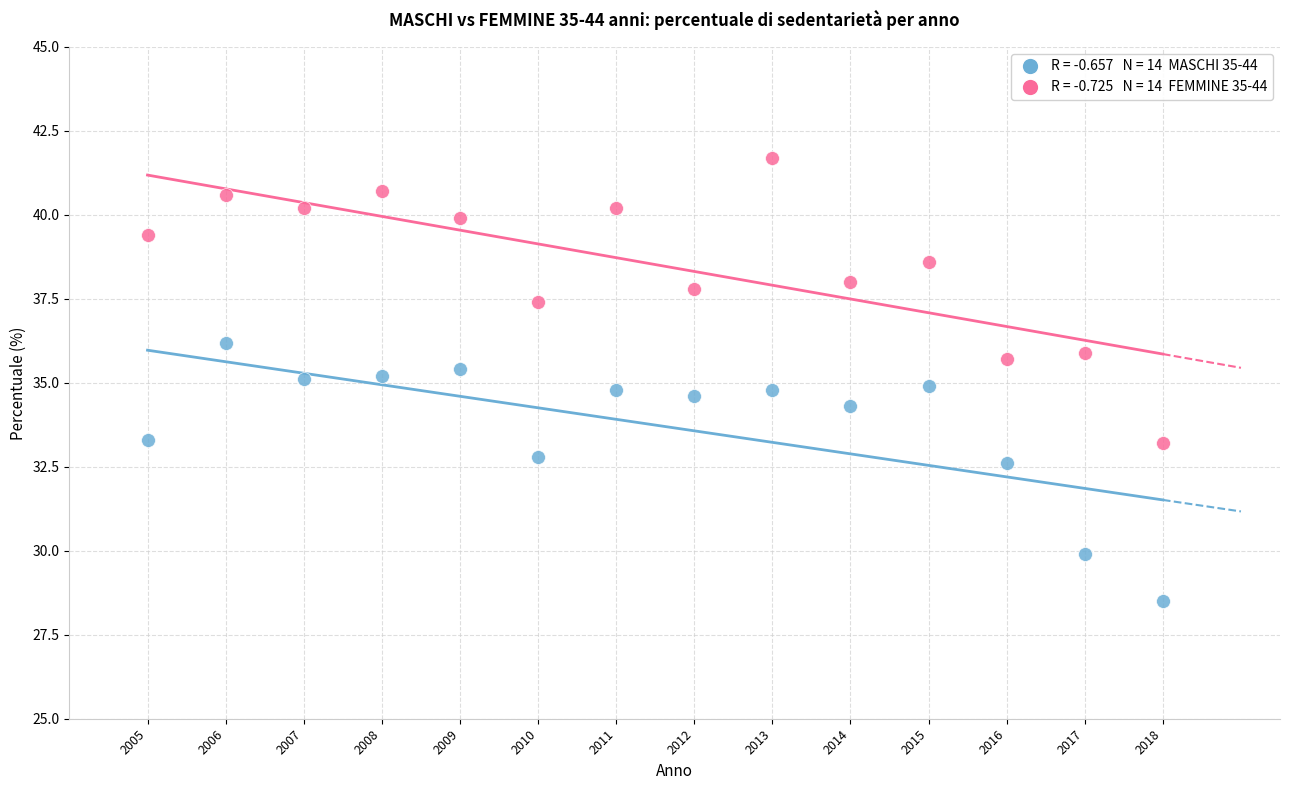

Across all data points, what is the range of X values (max minus min)?

13.0